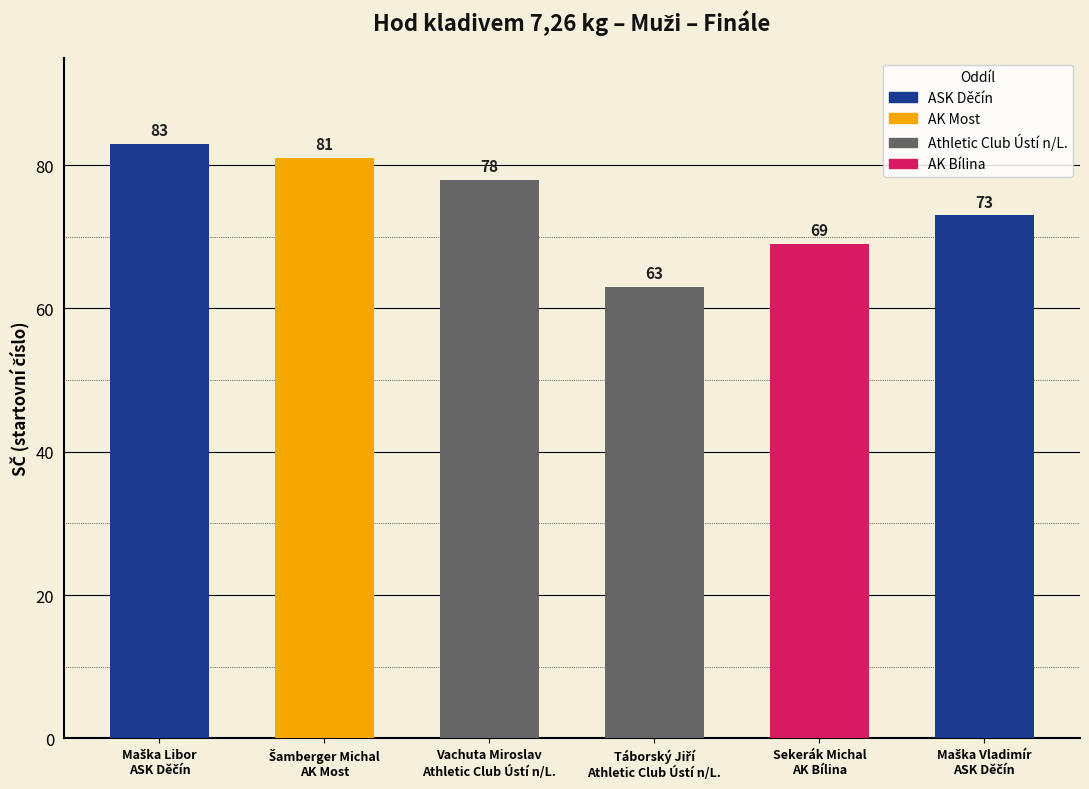

List the labels in order of value, largest first.

Maška Libor, Šamberger Michal, Vachuta Miroslav, Maška Vladimír, Sekerák Michal, Táborský Jiří